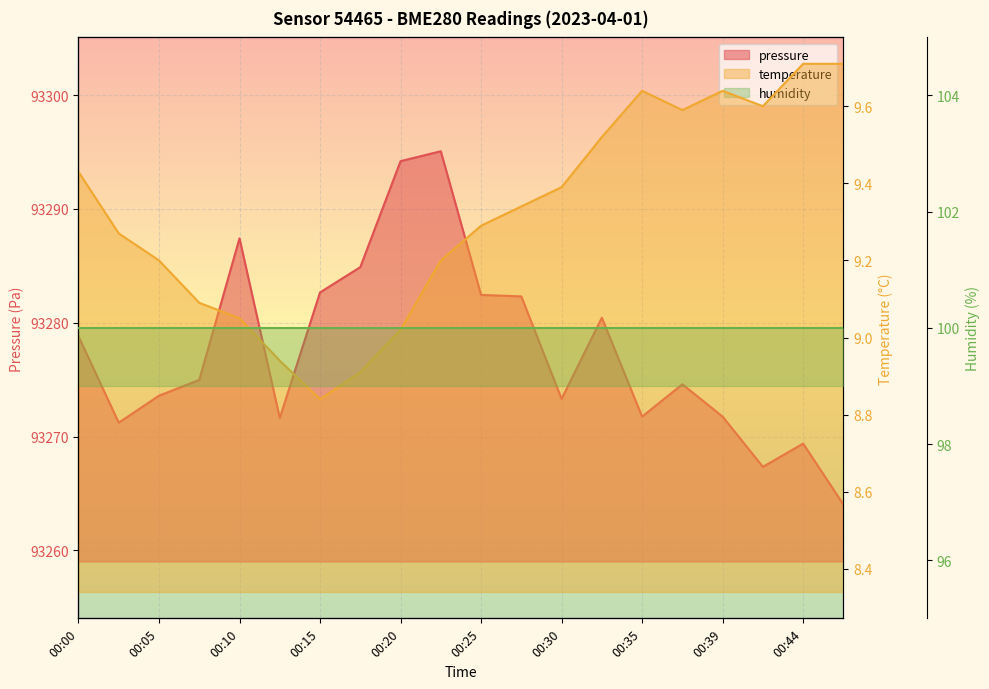

The value of pressure at 00:07 is 93275.0. True or false?

True